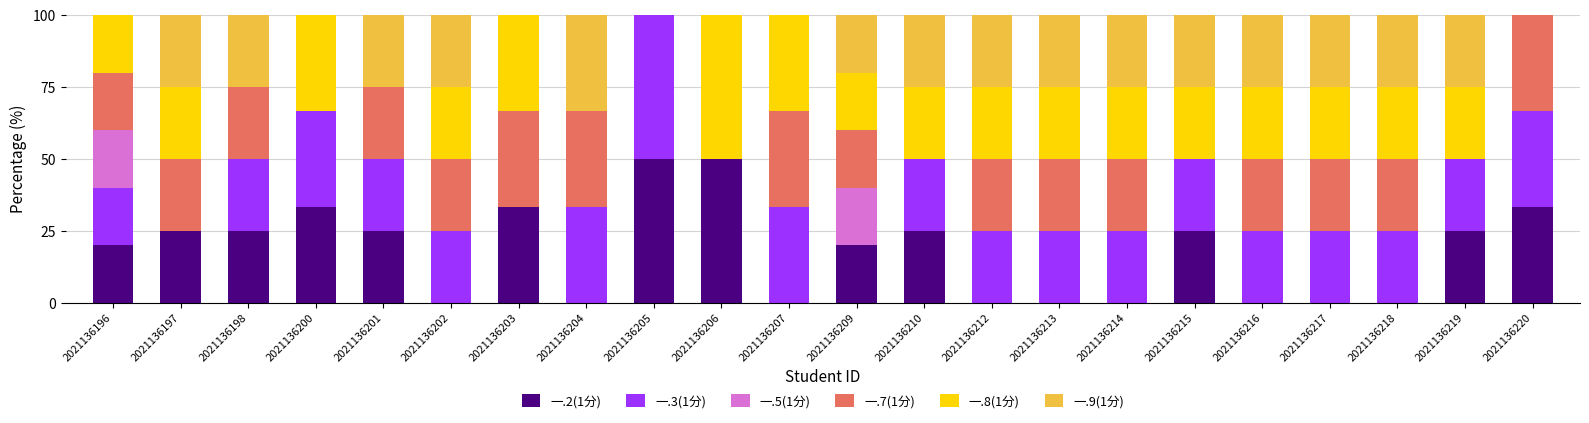

What is the total value across all series at 2021136205?

100.0